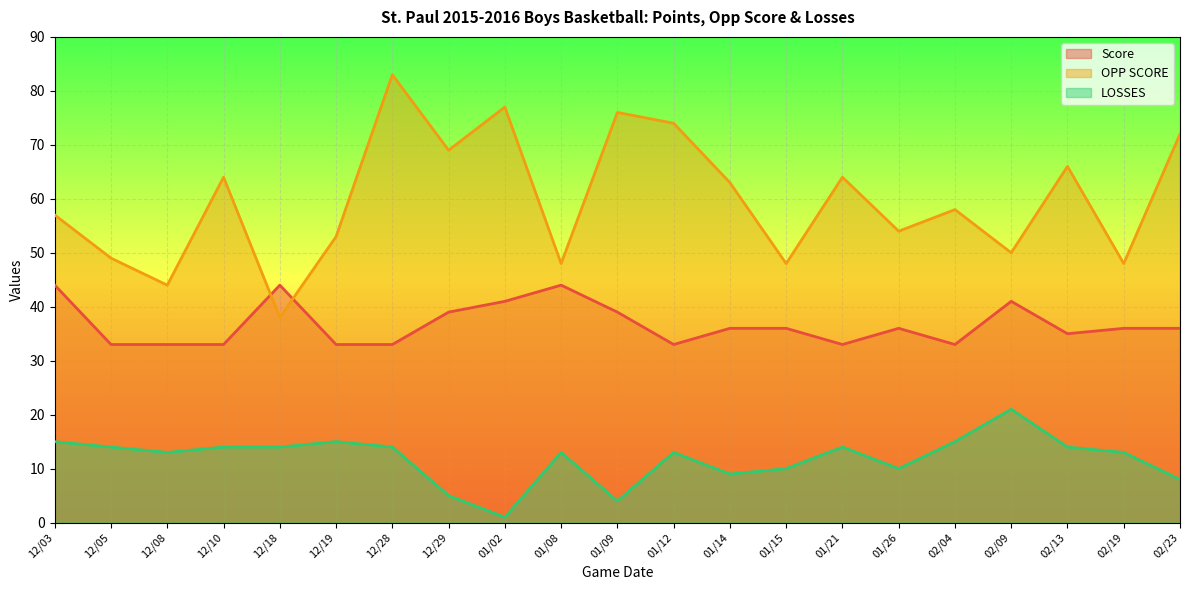

What is the greatest value displayed?

83